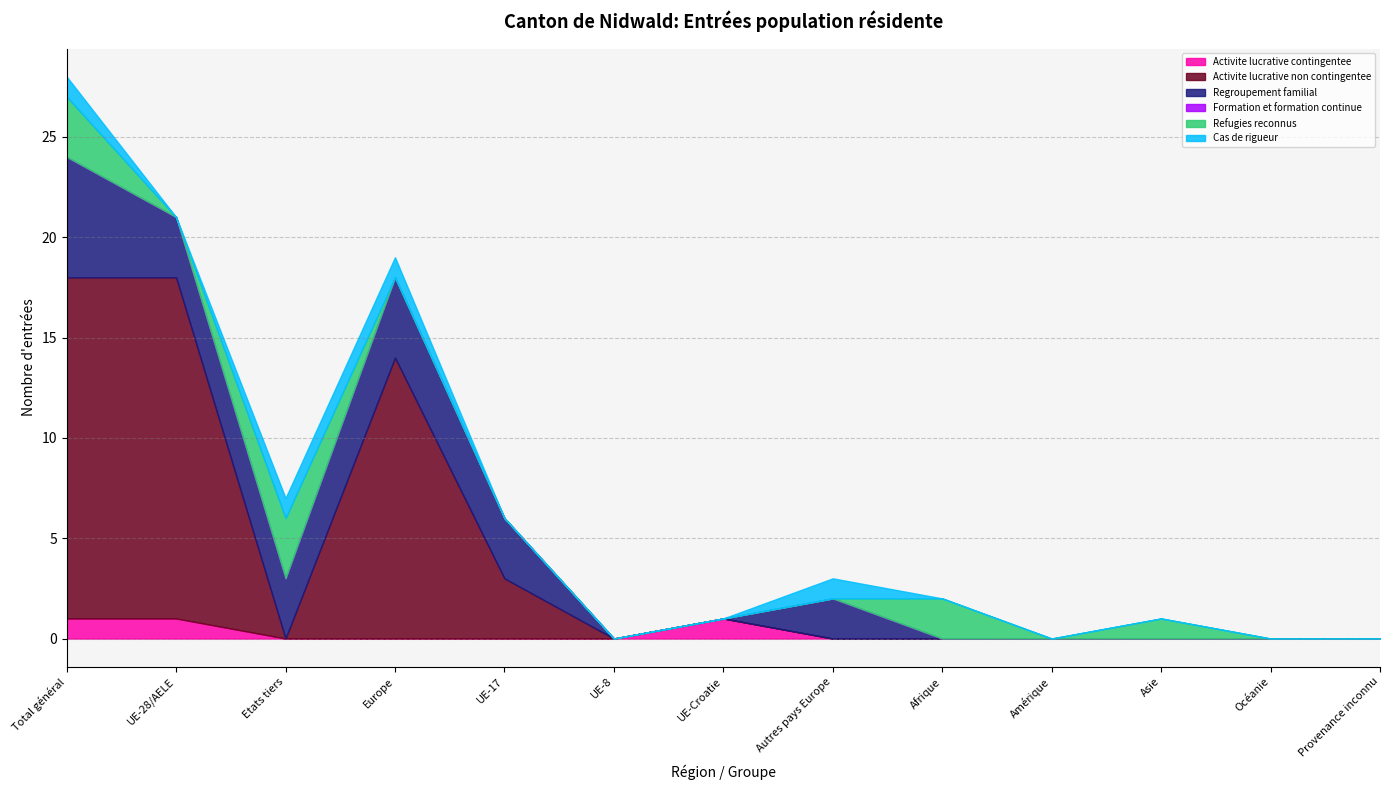

How many data points does each series have?

13